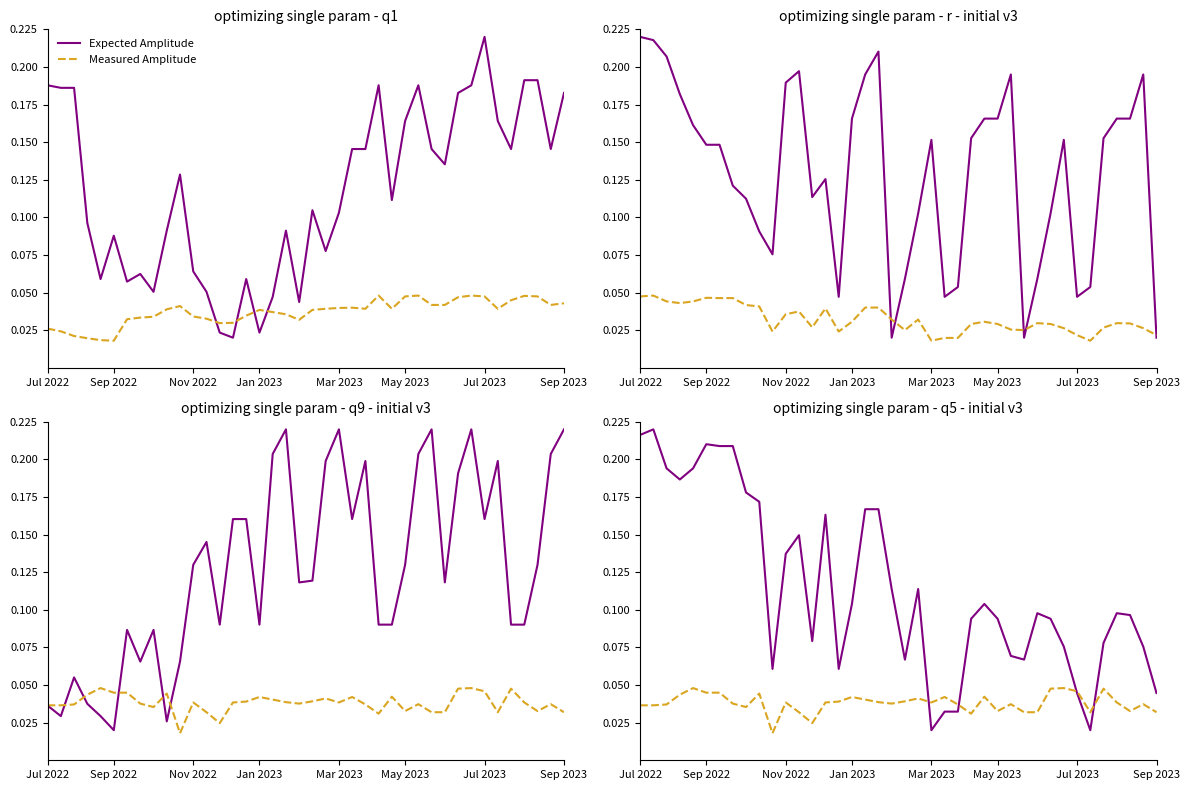

Reading left to right, list all the values displayed in this chart.

Expected Amplitude: 0.2	0.2	0.2	0.2	0.2	0.2	0.2	0.2	0.2	0.2	0.1	0.1	0.1	0.1	0.2	0.1	0.1	0.2	0.2	0.1	0.1	0.1	0.0	0.0	0.0	0.1	0.1	0.1	0.1	0.1	0.1	0.1	0.1	0.0	0.0	0.1	0.1	0.1	0.1	0.0
Measured Amplitude: 0.0	0.0	0.0	0.0	0.0	0.0	0.0	0.0	0.0	0.0	0.0	0.0	0.0	0.0	0.0	0.0	0.0	0.0	0.0	0.0	0.0	0.0	0.0	0.0	0.0	0.0	0.0	0.0	0.0	0.0	0.0	0.0	0.0	0.0	0.0	0.0	0.0	0.0	0.0	0.0